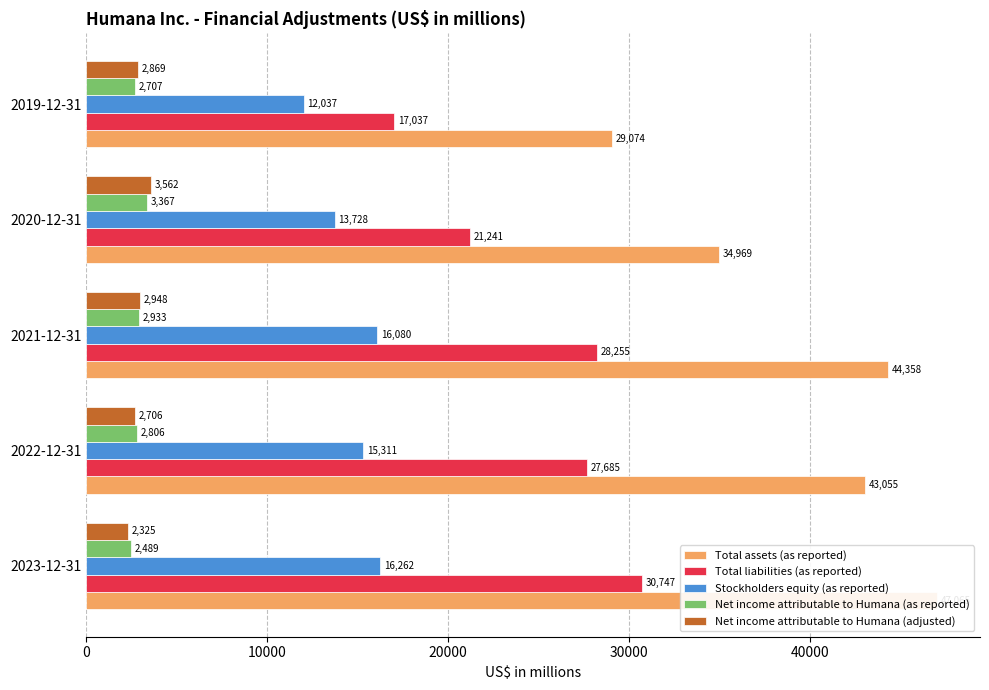

What is the value of the Net income attributable to Humana (adjusted) bar at the 2nd from the left?

2706